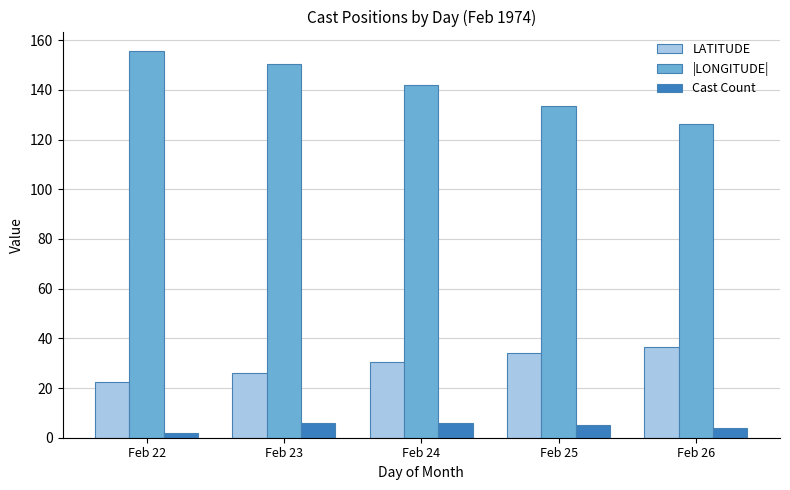

Does the chart contain stacked bars?

No